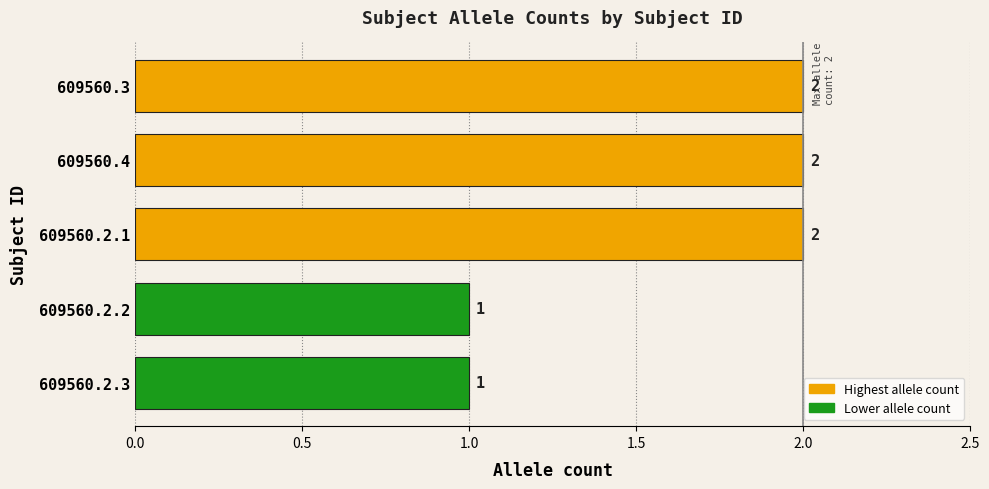

How many values are between 1 and 2?

5